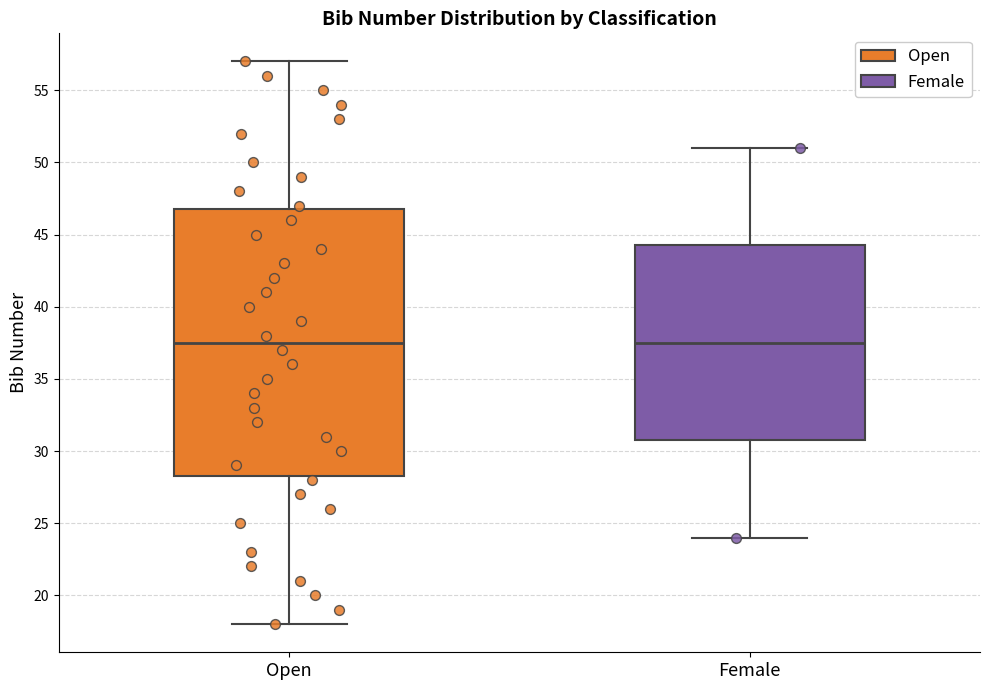

Comparing the boxes themselves (not the whiskers), which one is the tallest?

Open